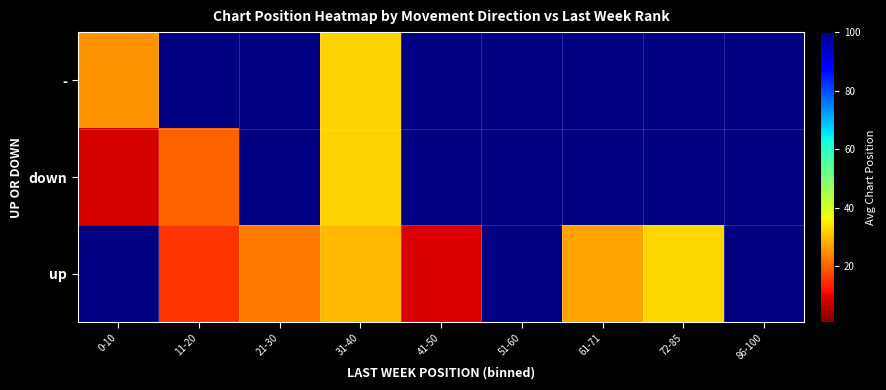

At which category is the sum across all series the highest?

31-40